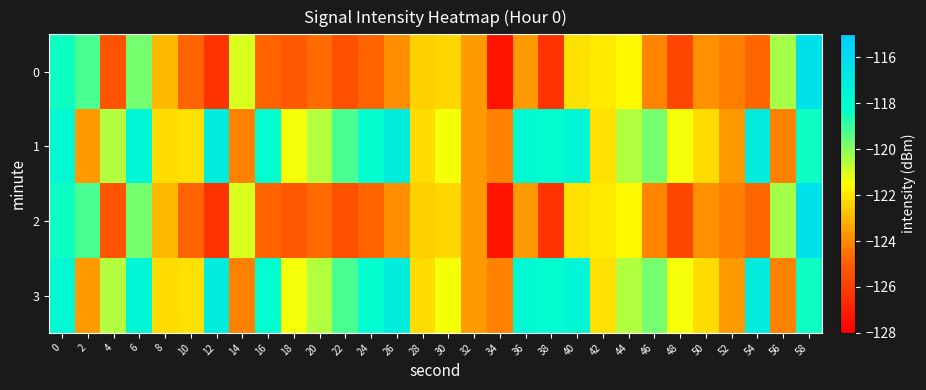

Reading left to right, list all the values displayed in this chart.

0: 0=-118.4	2=-119.2	4=-125.3	6=-119.8	8=-122.9	10=-124.8	12=-126.4	14=-121.0	16=-124.8	18=-125.2	20=-124.6	22=-125.4	24=-124.8	26=-123.9	28=-122.5	30=-122.3	32=-123.6	34=-127.3	36=-123.7	38=-126.4	40=-122.2	42=-121.9	44=-121.6	46=-124.1	48=-125.8	50=-123.8	52=-124.2	54=-124.7	56=-120.3	58=-116.3
1: 0=-117.8	2=-123.6	4=-120.5	6=-117.7	8=-122.2	10=-122.1	12=-117.2	14=-124.2	16=-118.1	18=-121.4	20=-120.5	22=-119.2	24=-118.1	26=-117.2	28=-122.2	30=-121.4	32=-123.6	34=-124.2	36=-117.8	38=-118.1	40=-117.7	42=-122.1	44=-120.5	46=-119.8	48=-121.4	50=-122.2	52=-123.6	54=-117.2	56=-124.2	58=-118.4
2: 0=-118.4	2=-119.2	4=-125.3	6=-119.8	8=-122.9	10=-124.8	12=-126.4	14=-121.0	16=-124.8	18=-125.2	20=-124.6	22=-125.4	24=-124.8	26=-123.9	28=-122.5	30=-122.3	32=-123.6	34=-127.3	36=-123.7	38=-126.4	40=-122.2	42=-121.9	44=-121.6	46=-124.1	48=-125.8	50=-123.8	52=-124.2	54=-124.7	56=-120.3	58=-116.3
3: 0=-117.8	2=-123.6	4=-120.5	6=-117.7	8=-122.2	10=-122.1	12=-117.2	14=-124.2	16=-118.1	18=-121.4	20=-120.5	22=-119.2	24=-118.1	26=-117.2	28=-122.2	30=-121.4	32=-123.6	34=-124.2	36=-117.8	38=-118.1	40=-117.7	42=-122.1	44=-120.5	46=-119.8	48=-121.4	50=-122.2	52=-123.6	54=-117.2	56=-124.2	58=-118.4